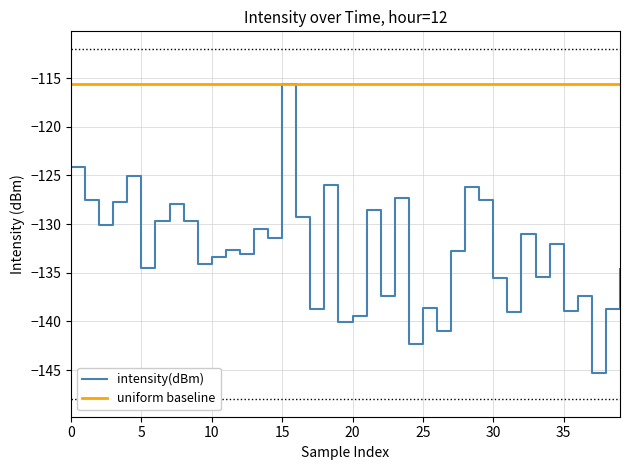

What is the lowest value of the intensity(dBm) series?

-145.4